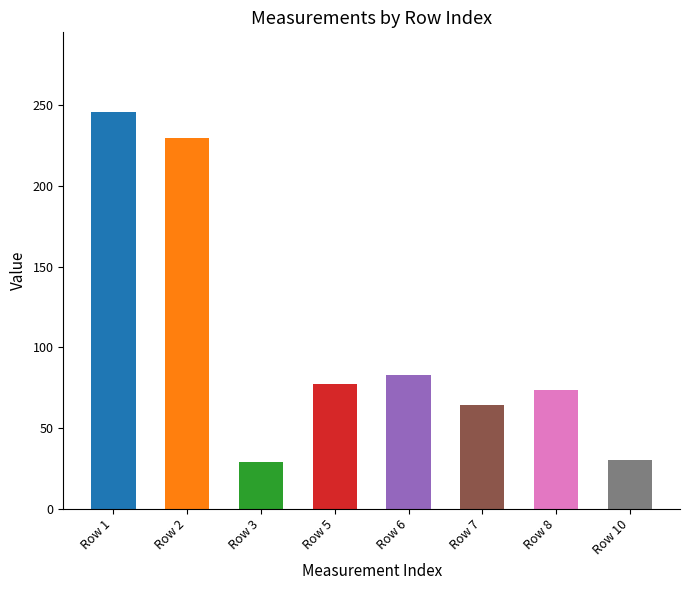

Reading right to left, transcribe all the data shown in this chart.

Row 10=30.5	Row 8=73.5	Row 7=64.5	Row 6=83.0	Row 5=77.0	Row 3=29.0	Row 2=230.0	Row 1=246.0